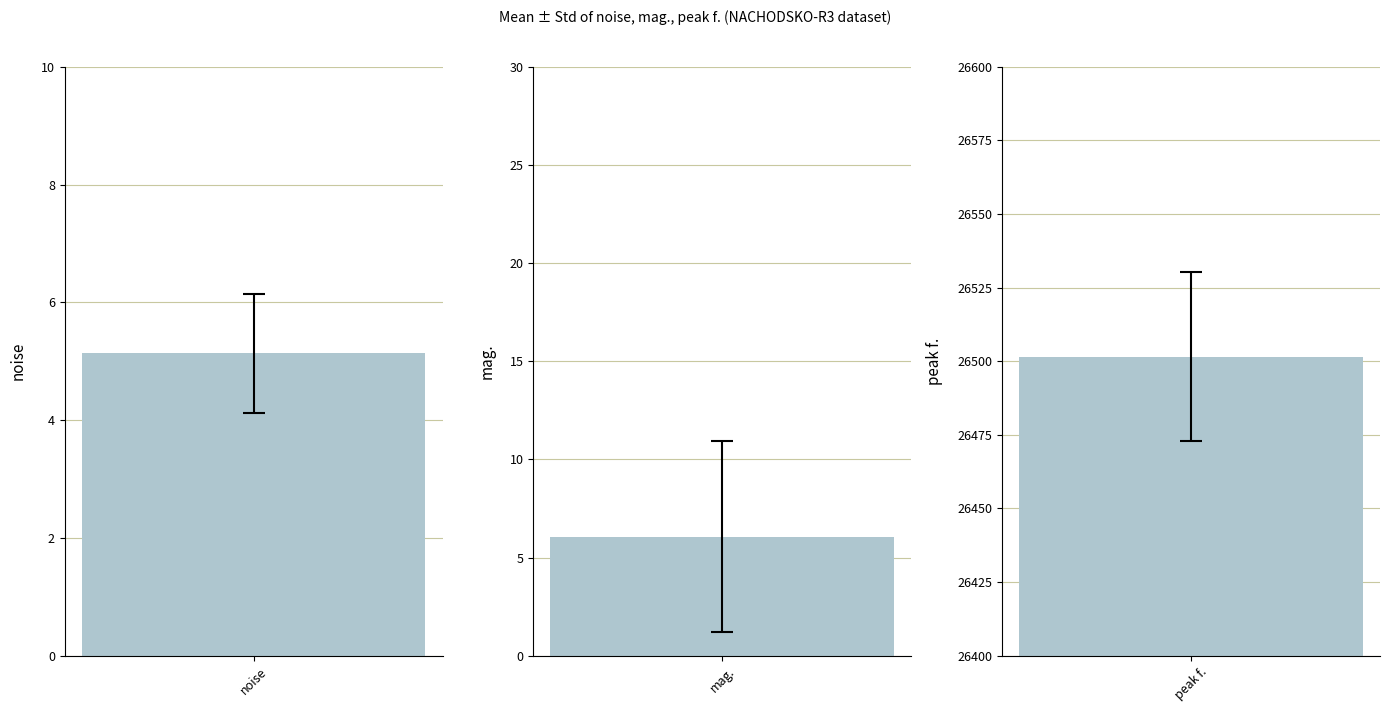

The peak f. series shows 18216.1 at 27. True or false?

False